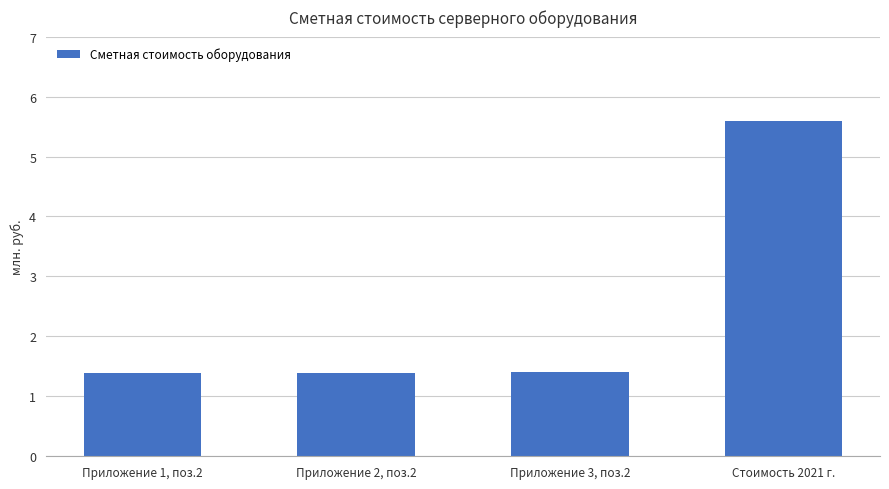

Rank the categories by value from highest to lowest.

Стоимость 2021 г., Приложение 3, поз.2, Приложение 2, поз.2, Приложение 1, поз.2